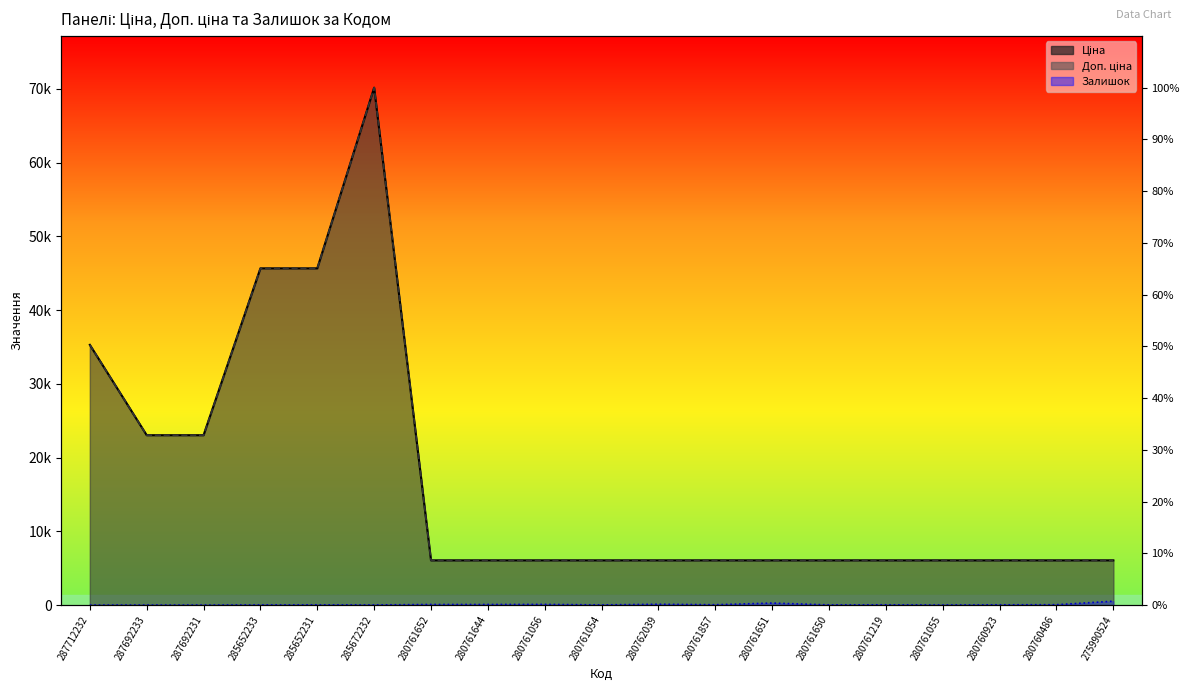

How many lines are shown in the chart?

3